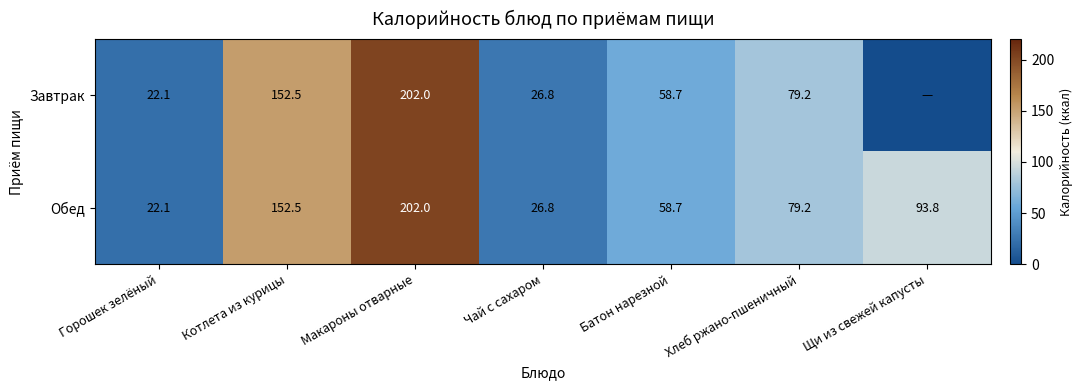

What is the sum of the Завтрак values at Макароны отварные and Чай с сахаром?

228.8